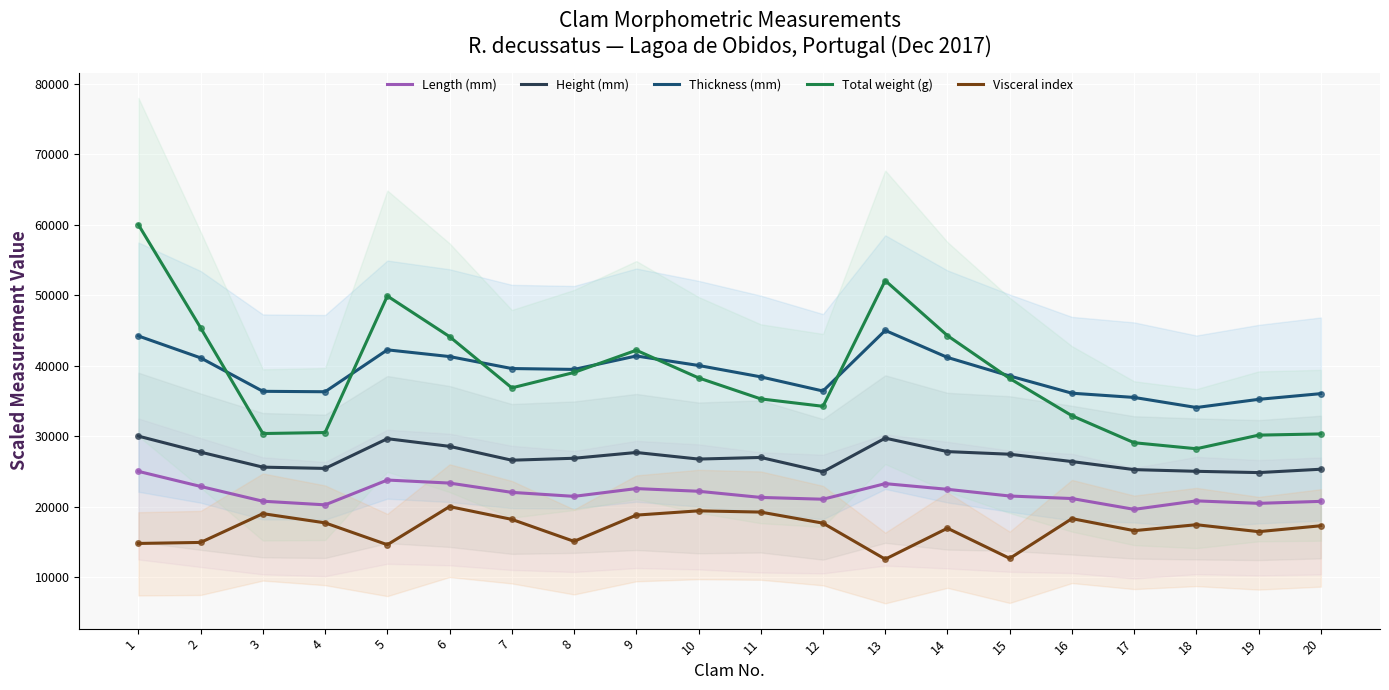

The Thickness (mm) series shows 13760.2 at 18. True or false?

False